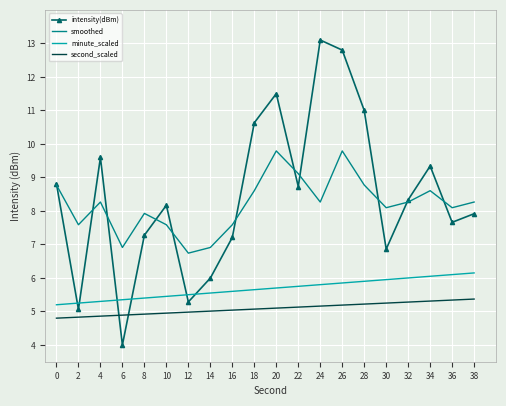

List the series in order of their peak value, lowest first.

second_scaled, minute_scaled, smoothed, intensity(dBm)